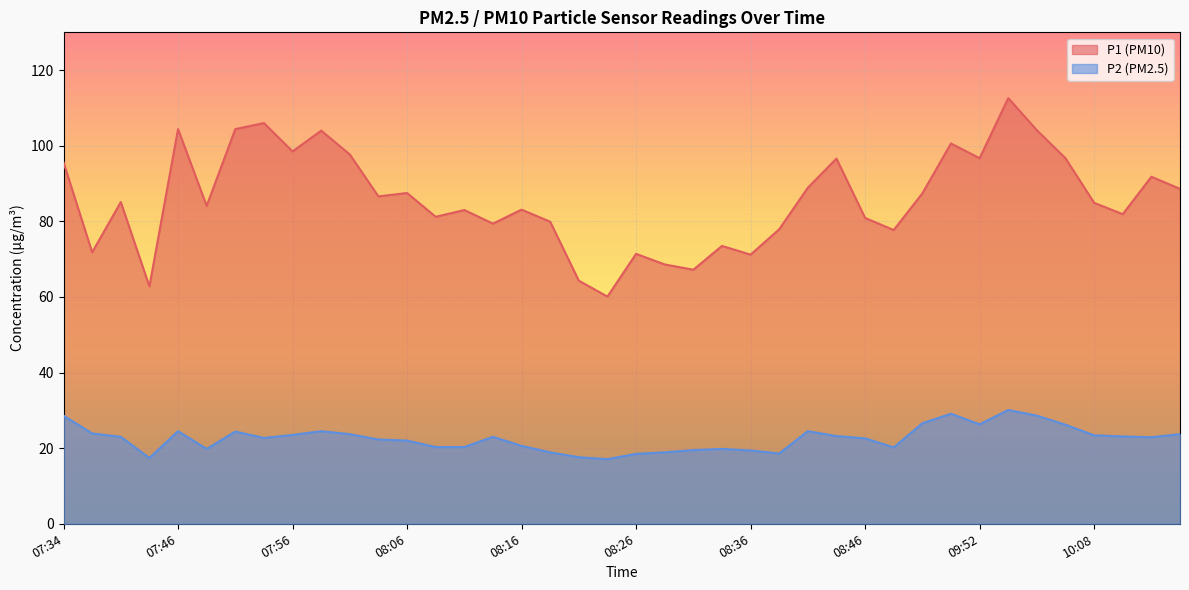

How many lines are shown in the chart?

2